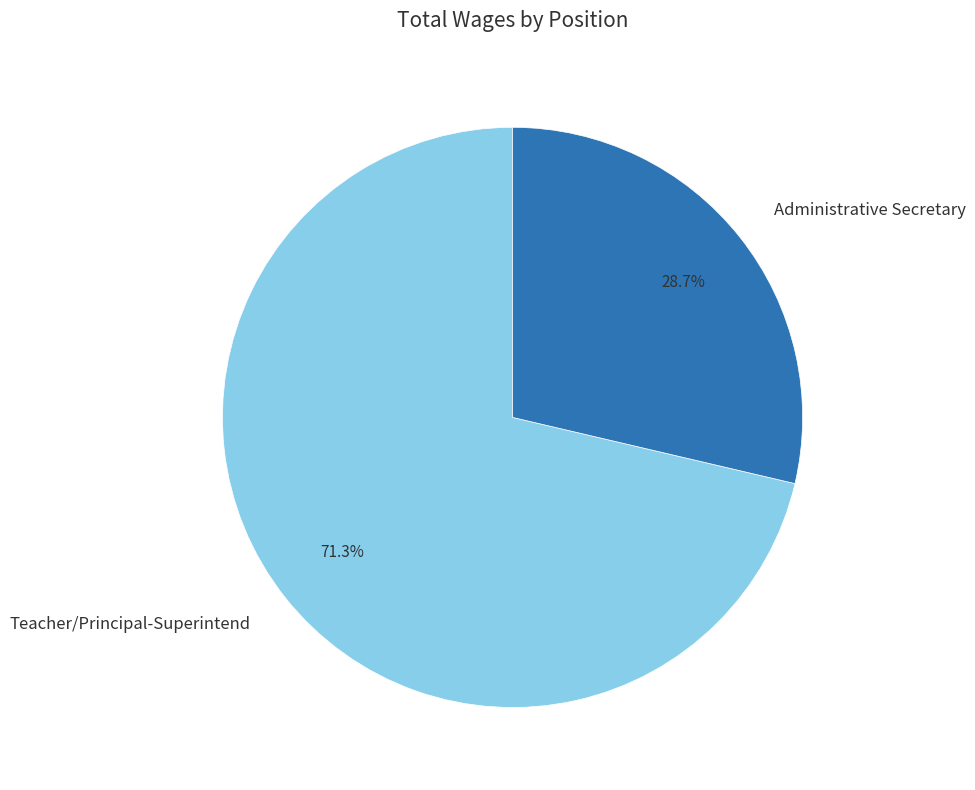

The Administrative Secretary slice represents 29% of the pie. True or false?

True